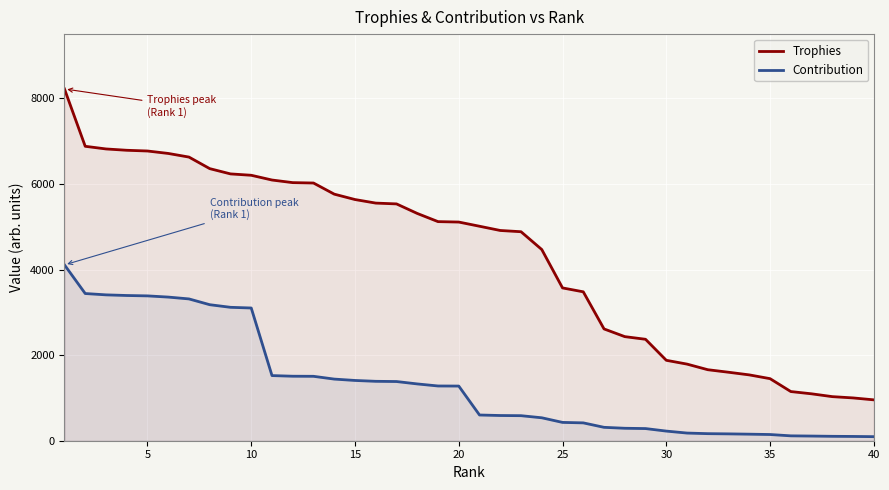

True or false: Trophies and Contribution cross at least once.

False